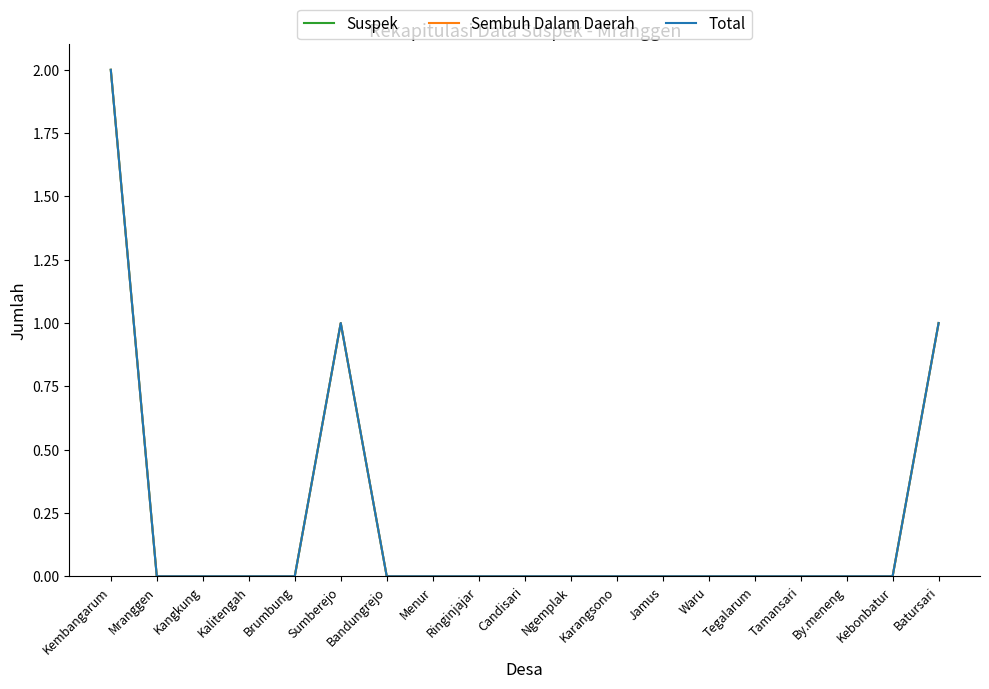

True or false: Total has a value of -1 at Tegalarum.

False